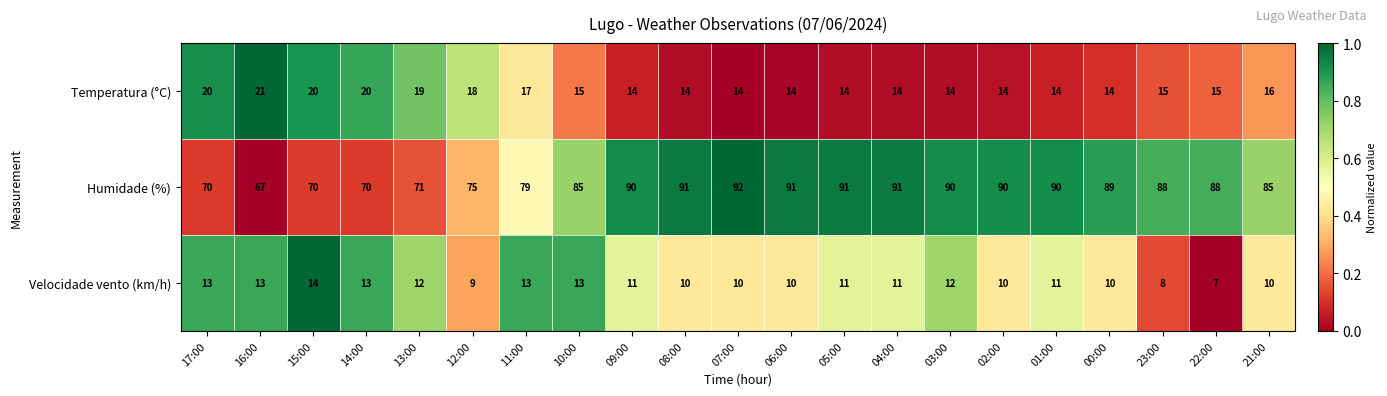

Which series has the largest total across all categories?

Humidade (%)